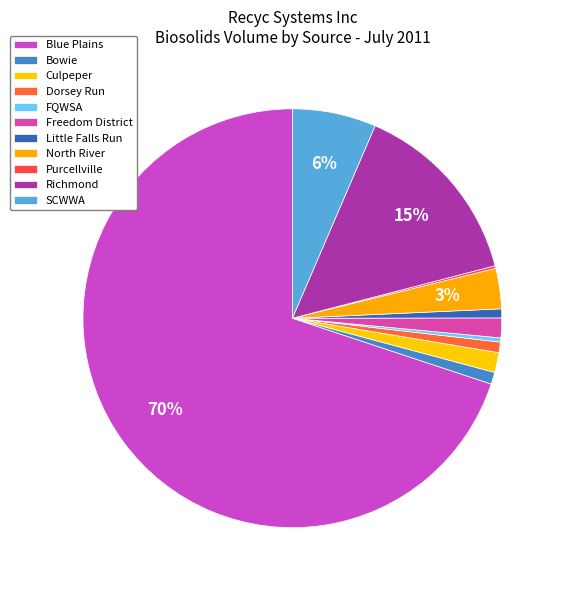

Rank the categories by value from lowest to highest.

Purcellville, FQWSA, Little Falls Run, Dorsey Run, Bowie, Freedom District, Culpeper, North River, SCWWA, Richmond, Blue Plains